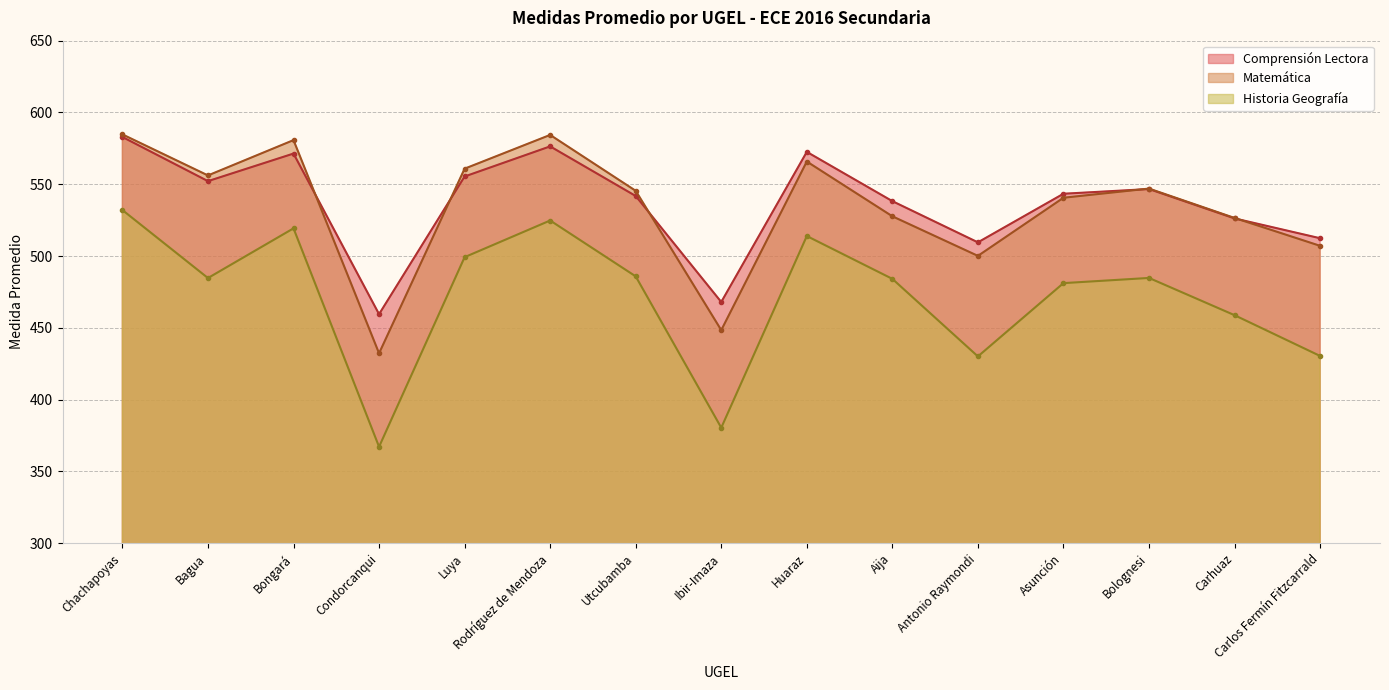

What are all the series names shown in the legend?

Comprensión Lectora, Matemática, Historia Geografía